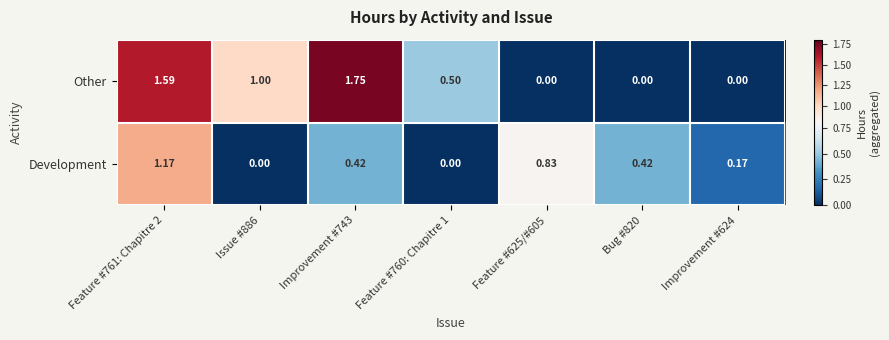

Rank the series by their average value, from lowest to highest.

Development, Other